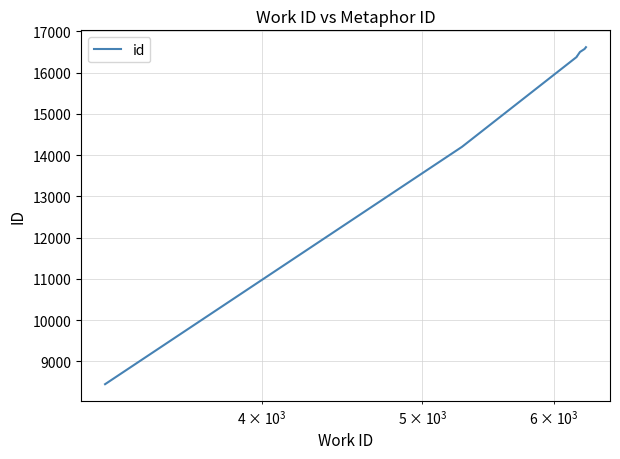

Does the chart display data point markers on the line(s)?

No